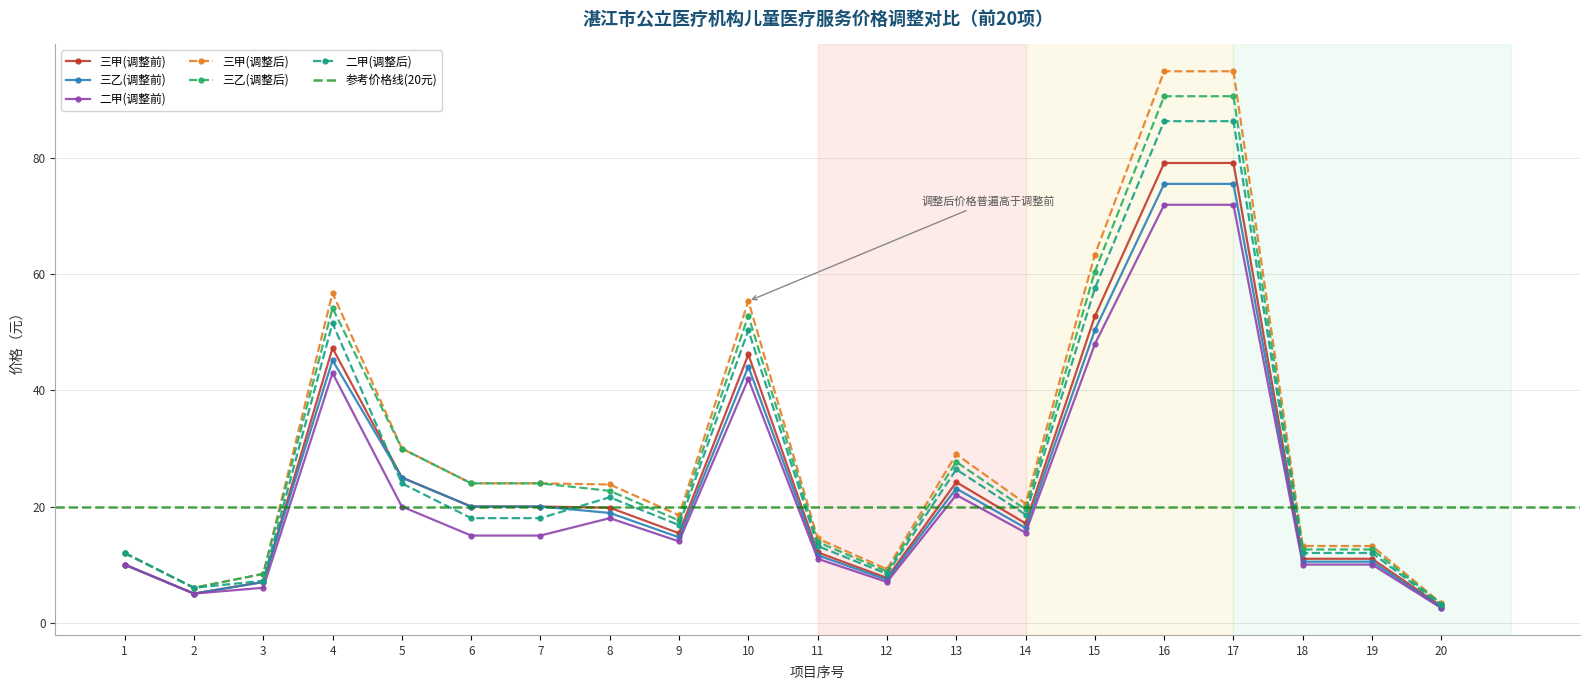

The 三乙(调整前) series shows 75.6 at 17. True or false?

True